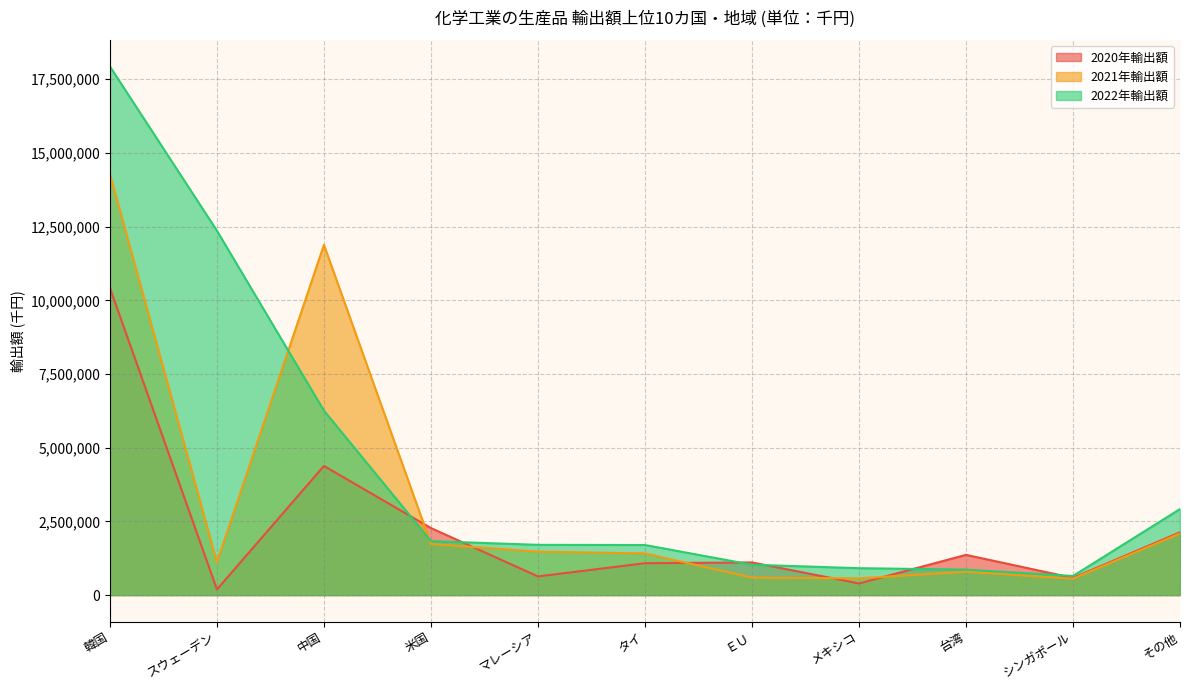

What is the smallest value displayed?

190261